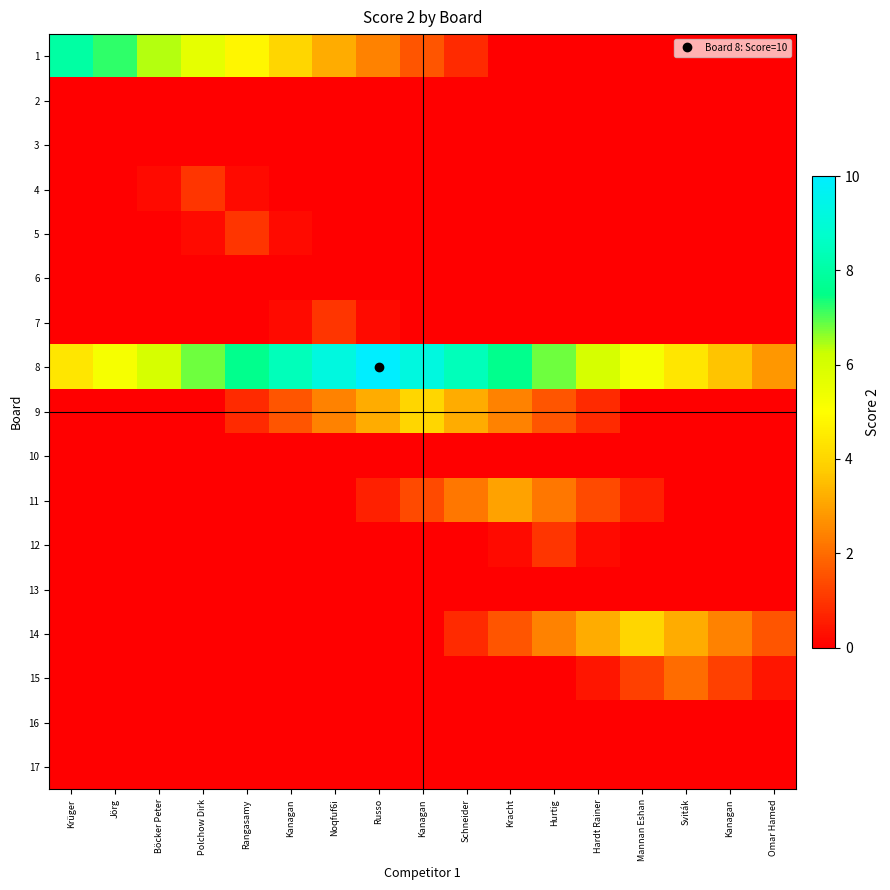

Reading left to right, list all the values displayed in this chart.

1: Krüger=8.0	Jörg=7.2	Böcker Peter=6.4	Polchow Dirk=5.6	Rangasamy=4.8	Kanagan=4.0	Noqfuf6i=3.2	Russo=2.4	Kanagan=1.6	Schneider=0.8	Kracht=0.0	Hurtig=0.0	Hardt Rainer=0.0	Mannan Eshan=0.0	Sviták=0.0	Kanagan=0.0	Omar Hamed=0.0
2: Krüger=0.0	Jörg=0.0	Böcker Peter=0.0	Polchow Dirk=0.0	Rangasamy=0.0	Kanagan=0.0	Noqfuf6i=0.0	Russo=0.0	Kanagan=0.0	Schneider=0.0	Kracht=0.0	Hurtig=0.0	Hardt Rainer=0.0	Mannan Eshan=0.0	Sviták=0.0	Kanagan=0.0	Omar Hamed=0.0
3: Krüger=0.0	Jörg=0.0	Böcker Peter=0.0	Polchow Dirk=0.0	Rangasamy=0.0	Kanagan=0.0	Noqfuf6i=0.0	Russo=0.0	Kanagan=0.0	Schneider=0.0	Kracht=0.0	Hurtig=0.0	Hardt Rainer=0.0	Mannan Eshan=0.0	Sviták=0.0	Kanagan=0.0	Omar Hamed=0.0
4: Krüger=0.0	Jörg=0.0	Böcker Peter=0.2	Polchow Dirk=1.0	Rangasamy=0.2	Kanagan=0.0	Noqfuf6i=0.0	Russo=0.0	Kanagan=0.0	Schneider=0.0	Kracht=0.0	Hurtig=0.0	Hardt Rainer=0.0	Mannan Eshan=0.0	Sviták=0.0	Kanagan=0.0	Omar Hamed=0.0
5: Krüger=0.0	Jörg=0.0	Böcker Peter=0.0	Polchow Dirk=0.2	Rangasamy=1.0	Kanagan=0.2	Noqfuf6i=0.0	Russo=0.0	Kanagan=0.0	Schneider=0.0	Kracht=0.0	Hurtig=0.0	Hardt Rainer=0.0	Mannan Eshan=0.0	Sviták=0.0	Kanagan=0.0	Omar Hamed=0.0
6: Krüger=0.0	Jörg=0.0	Böcker Peter=0.0	Polchow Dirk=0.0	Rangasamy=0.0	Kanagan=0.0	Noqfuf6i=0.0	Russo=0.0	Kanagan=0.0	Schneider=0.0	Kracht=0.0	Hurtig=0.0	Hardt Rainer=0.0	Mannan Eshan=0.0	Sviták=0.0	Kanagan=0.0	Omar Hamed=0.0
7: Krüger=0.0	Jörg=0.0	Böcker Peter=0.0	Polchow Dirk=0.0	Rangasamy=0.0	Kanagan=0.2	Noqfuf6i=1.0	Russo=0.2	Kanagan=0.0	Schneider=0.0	Kracht=0.0	Hurtig=0.0	Hardt Rainer=0.0	Mannan Eshan=0.0	Sviták=0.0	Kanagan=0.0	Omar Hamed=0.0
8: Krüger=4.4	Jörg=5.2	Böcker Peter=6.0	Polchow Dirk=6.8	Rangasamy=7.6	Kanagan=8.4	Noqfuf6i=9.2	Russo=10.0	Kanagan=9.2	Schneider=8.4	Kracht=7.6	Hurtig=6.8	Hardt Rainer=6.0	Mannan Eshan=5.2	Sviták=4.4	Kanagan=3.6	Omar Hamed=2.8
9: Krüger=0.0	Jörg=0.0	Böcker Peter=0.0	Polchow Dirk=0.0	Rangasamy=0.8	Kanagan=1.6	Noqfuf6i=2.4	Russo=3.2	Kanagan=4.0	Schneider=3.2	Kracht=2.4	Hurtig=1.6	Hardt Rainer=0.8	Mannan Eshan=0.0	Sviták=0.0	Kanagan=0.0	Omar Hamed=0.0
10: Krüger=0.0	Jörg=0.0	Böcker Peter=0.0	Polchow Dirk=0.0	Rangasamy=0.0	Kanagan=0.0	Noqfuf6i=0.0	Russo=0.0	Kanagan=0.0	Schneider=0.0	Kracht=0.0	Hurtig=0.0	Hardt Rainer=0.0	Mannan Eshan=0.0	Sviták=0.0	Kanagan=0.0	Omar Hamed=0.0
11: Krüger=0.0	Jörg=0.0	Böcker Peter=0.0	Polchow Dirk=0.0	Rangasamy=0.0	Kanagan=0.0	Noqfuf6i=0.0	Russo=0.6	Kanagan=1.4	Schneider=2.2	Kracht=3.0	Hurtig=2.2	Hardt Rainer=1.4	Mannan Eshan=0.6	Sviták=0.0	Kanagan=0.0	Omar Hamed=0.0
12: Krüger=0.0	Jörg=0.0	Böcker Peter=0.0	Polchow Dirk=0.0	Rangasamy=0.0	Kanagan=0.0	Noqfuf6i=0.0	Russo=0.0	Kanagan=0.0	Schneider=0.0	Kracht=0.2	Hurtig=1.0	Hardt Rainer=0.2	Mannan Eshan=0.0	Sviták=0.0	Kanagan=0.0	Omar Hamed=0.0
13: Krüger=0.0	Jörg=0.0	Böcker Peter=0.0	Polchow Dirk=0.0	Rangasamy=0.0	Kanagan=0.0	Noqfuf6i=0.0	Russo=0.0	Kanagan=0.0	Schneider=0.0	Kracht=0.0	Hurtig=0.0	Hardt Rainer=0.0	Mannan Eshan=0.0	Sviták=0.0	Kanagan=0.0	Omar Hamed=0.0
14: Krüger=0.0	Jörg=0.0	Böcker Peter=0.0	Polchow Dirk=0.0	Rangasamy=0.0	Kanagan=0.0	Noqfuf6i=0.0	Russo=0.0	Kanagan=0.0	Schneider=0.8	Kracht=1.6	Hurtig=2.4	Hardt Rainer=3.2	Mannan Eshan=4.0	Sviták=3.2	Kanagan=2.4	Omar Hamed=1.6
15: Krüger=0.0	Jörg=0.0	Böcker Peter=0.0	Polchow Dirk=0.0	Rangasamy=0.0	Kanagan=0.0	Noqfuf6i=0.0	Russo=0.0	Kanagan=0.0	Schneider=0.0	Kracht=0.0	Hurtig=0.0	Hardt Rainer=0.4	Mannan Eshan=1.2	Sviták=2.0	Kanagan=1.2	Omar Hamed=0.4
16: Krüger=0.0	Jörg=0.0	Böcker Peter=0.0	Polchow Dirk=0.0	Rangasamy=0.0	Kanagan=0.0	Noqfuf6i=0.0	Russo=0.0	Kanagan=0.0	Schneider=0.0	Kracht=0.0	Hurtig=0.0	Hardt Rainer=0.0	Mannan Eshan=0.0	Sviták=0.0	Kanagan=0.0	Omar Hamed=0.0
17: Krüger=0.0	Jörg=0.0	Böcker Peter=0.0	Polchow Dirk=0.0	Rangasamy=0.0	Kanagan=0.0	Noqfuf6i=0.0	Russo=0.0	Kanagan=0.0	Schneider=0.0	Kracht=0.0	Hurtig=0.0	Hardt Rainer=0.0	Mannan Eshan=0.0	Sviták=0.0	Kanagan=0.0	Omar Hamed=0.0